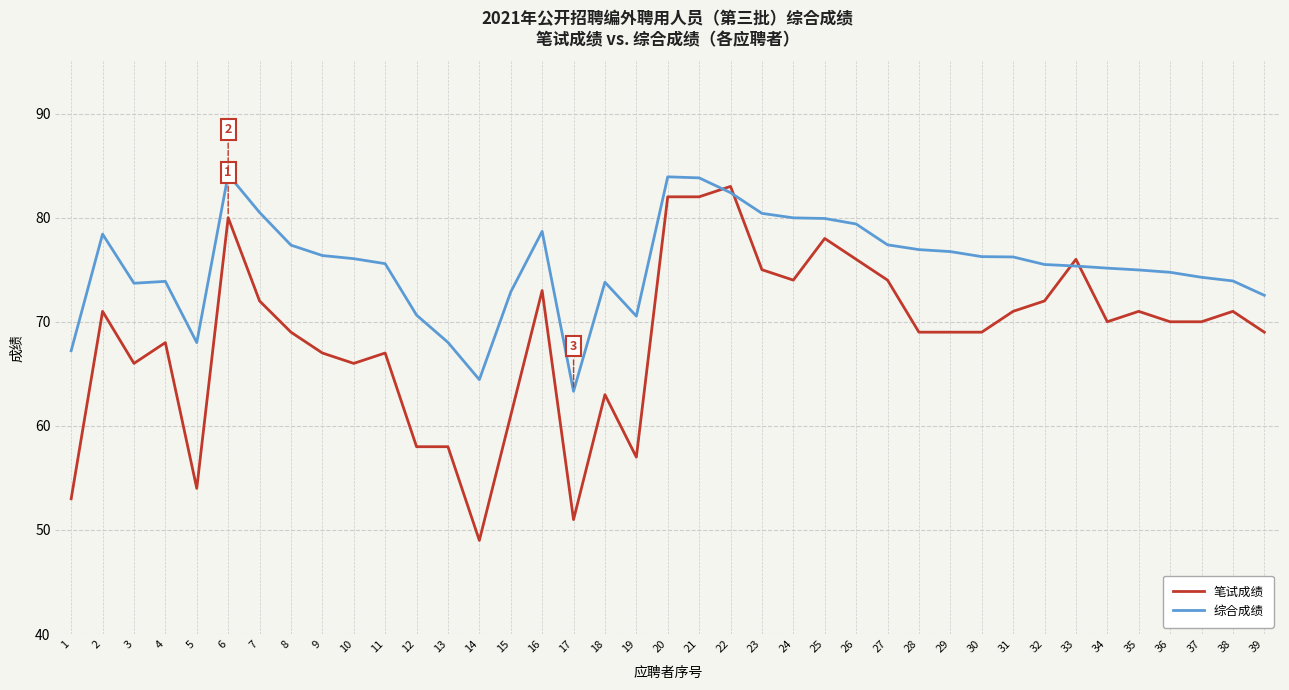

What is the total value across all series at 3?

139.7